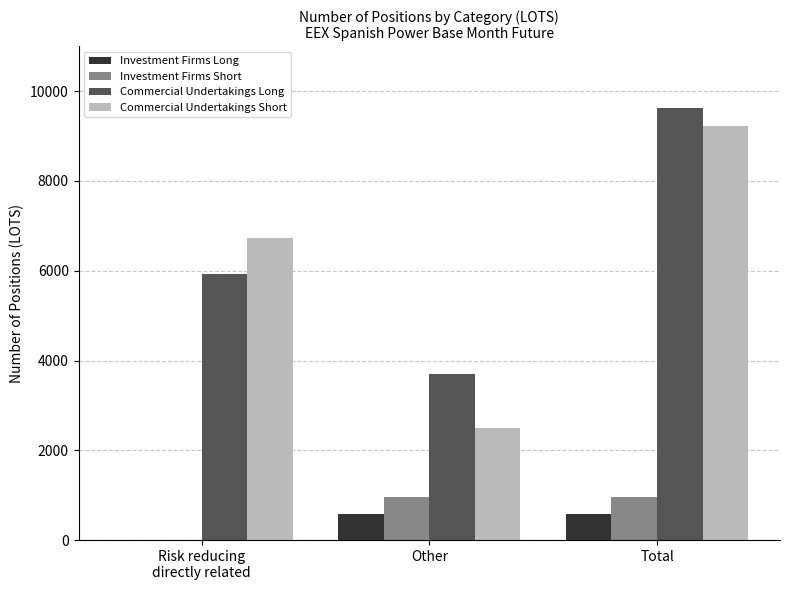

Reading left to right, what are all the values shown in this chart?

Investment Firms Long: Risk reducing
directly related=0	Other=577	Total=577
Investment Firms Short: Risk reducing
directly related=0	Other=960	Total=960
Commercial Undertakings Long: Risk reducing
directly related=5922	Other=3706	Total=9628
Commercial Undertakings Short: Risk reducing
directly related=6729	Other=2489	Total=9218